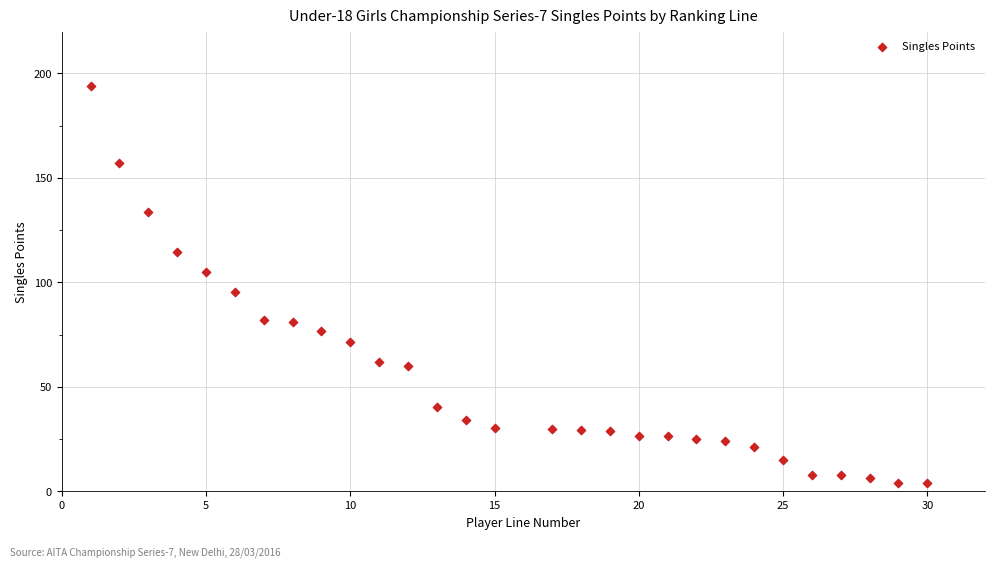

What Y value in the scatter plot is closest to 99?

95.5